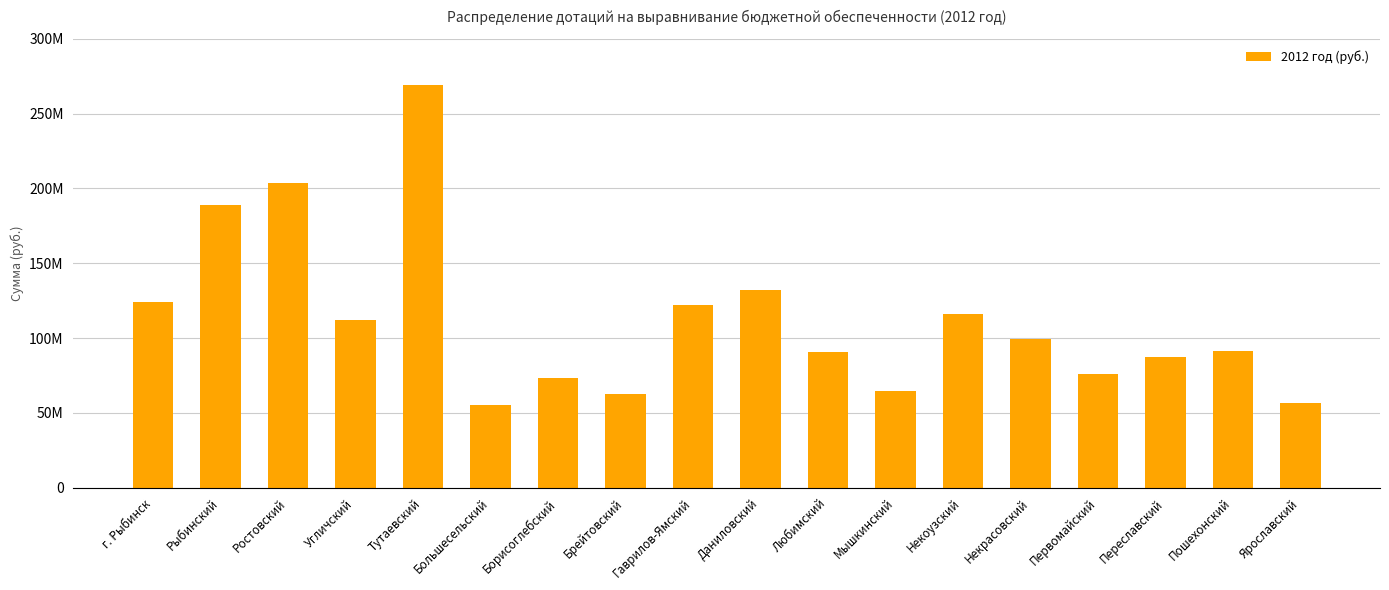

Are the bars horizontal?

No